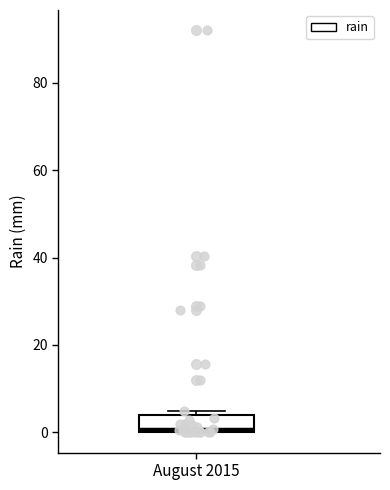

Read this box plot against the y-axis: the position of the median line, the range covered by the box, and the ends of both whiskers. The values are not printed on the chart, so give them approximately, as read against the axis.

median 0 (just above the box's lower edge), box 0 to 4, whiskers 0 to 6